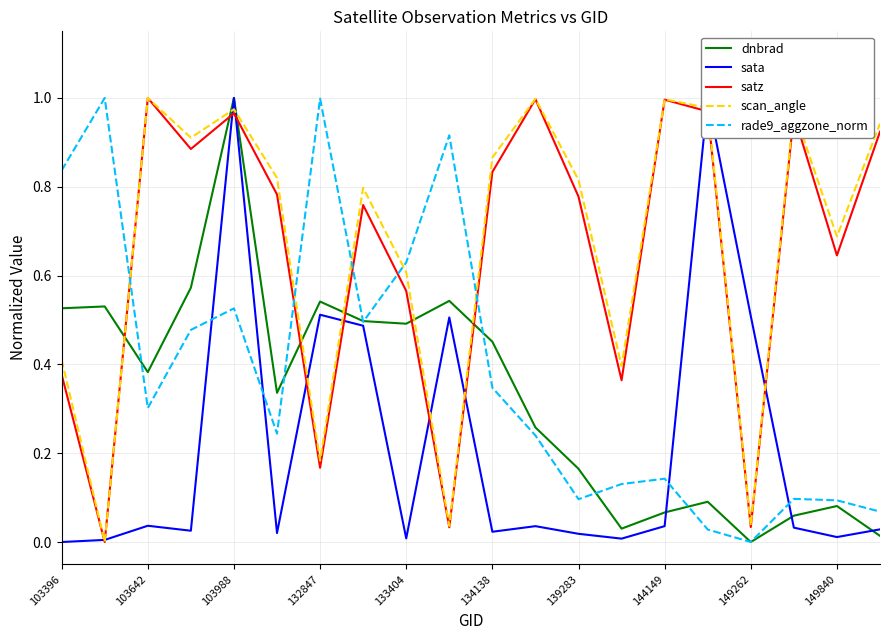

How many intersections are there between dnbrad and satz?

7